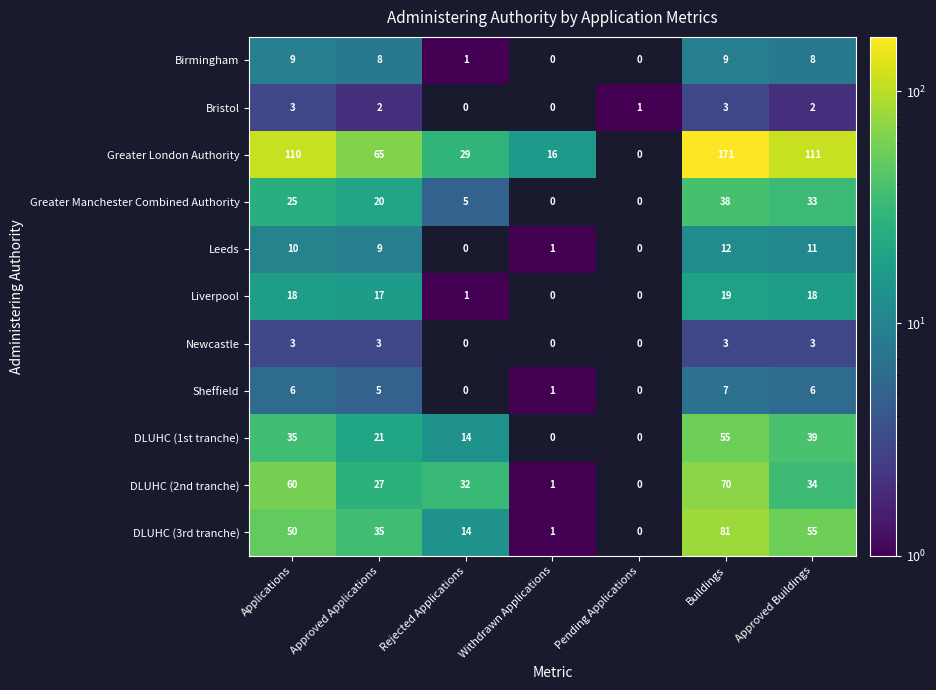

The Greater London Authority series shows 68.1 at Approved Buildings. True or false?

False